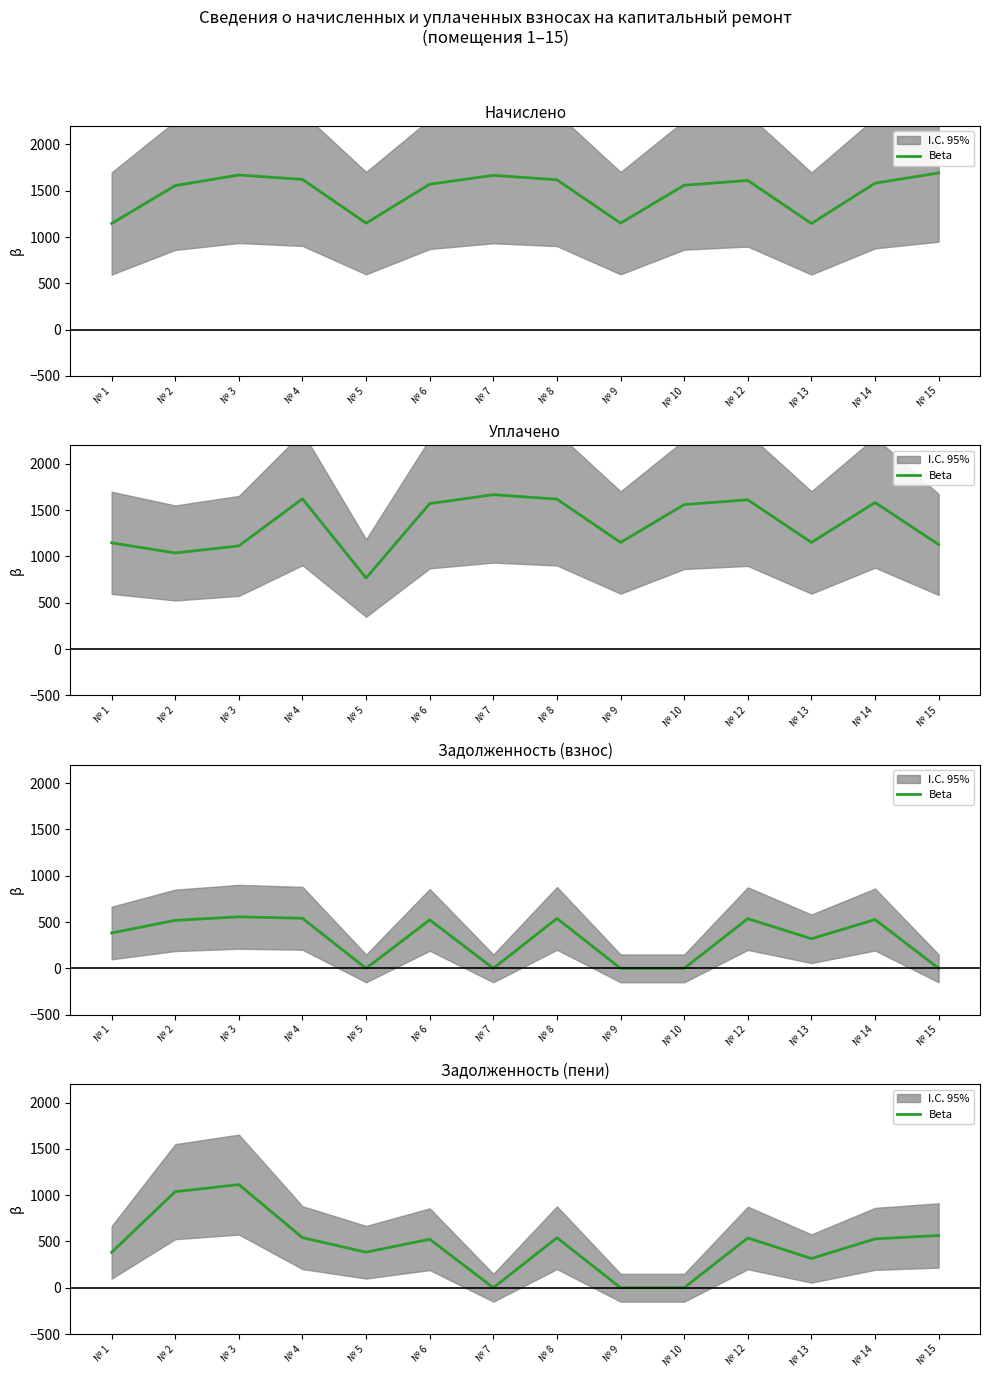

What is the value of the 2nd point from the left?

1037.3